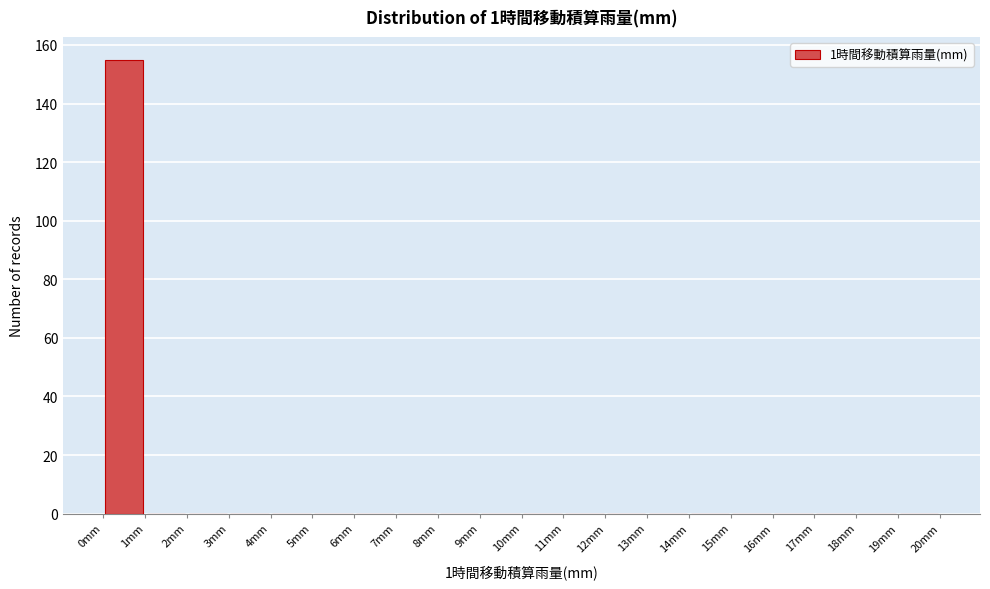

Reading left to right, transcribe this chart: for each bar, give the range it covers on the x-axis and its height. The values are not printed on the chart, so give them approximately, as read against the axis.

0 to 1: 156
1 to 2: 0
2 to 3: 0
3 to 4: 0
4 to 5: 0
5 to 6: 0
6 to 7: 0
7 to 8: 0
8 to 9: 0
9 to 10: 0
10 to 11: 0
11 to 12: 0
12 to 13: 0
13 to 14: 0
14 to 15: 0
15 to 16: 0
16 to 17: 0
17 to 18: 0
18 to 19: 0
19 to 20: 0